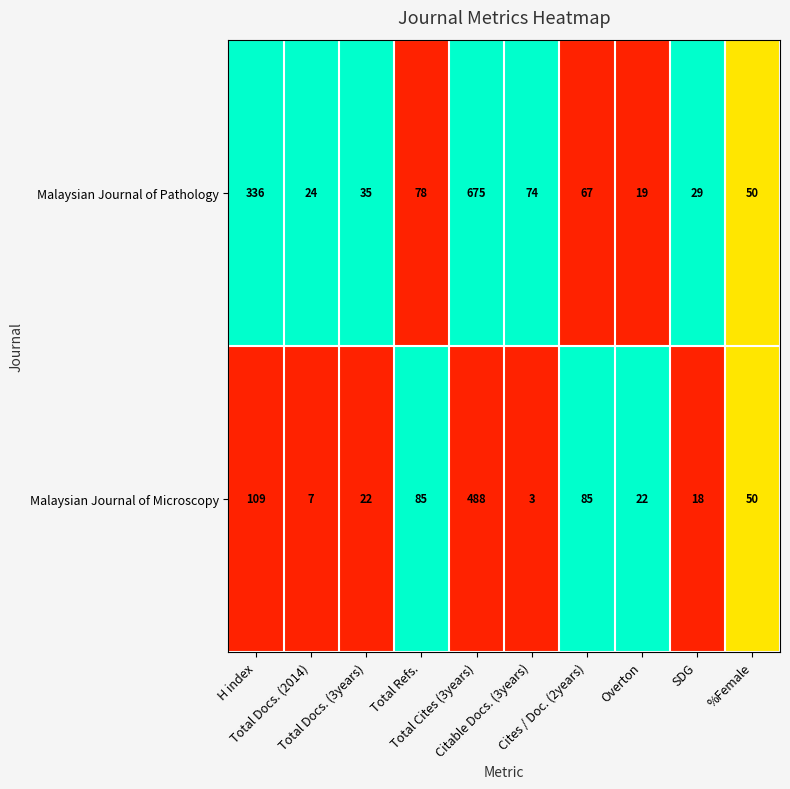

Which series has the widest spread of values?

Malaysian Journal of Pathology